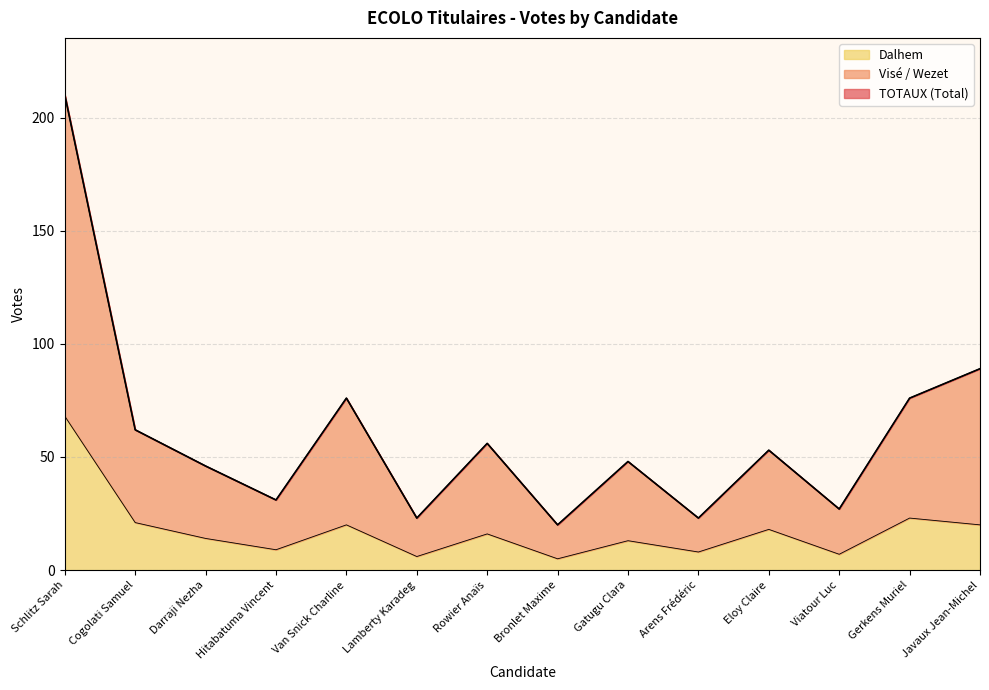

Where does the TOTAUX (Total) series first go above 53?

Schlitz Sarah